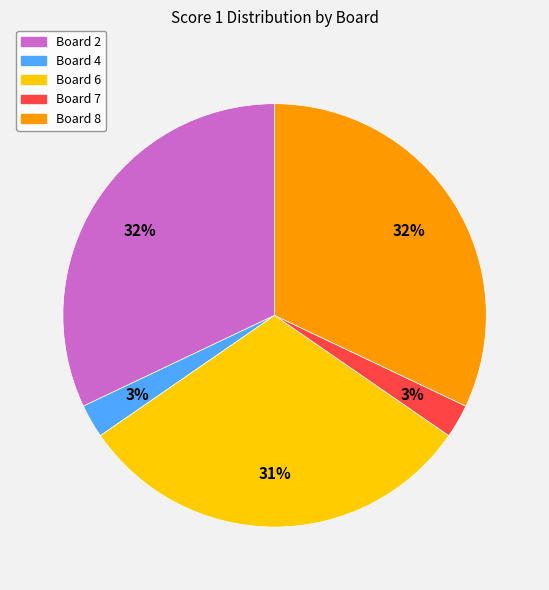

How many slices are in this pie chart?

5